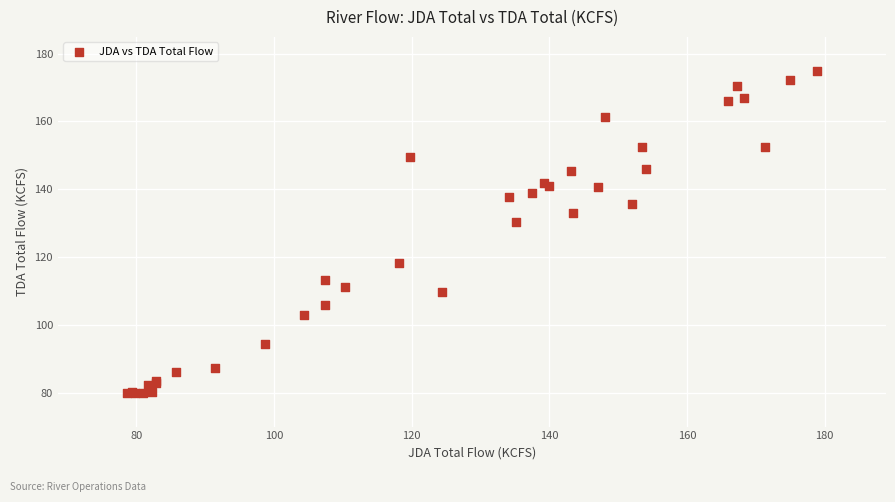

What Y value in the scatter plot is closest to 127?

130.3